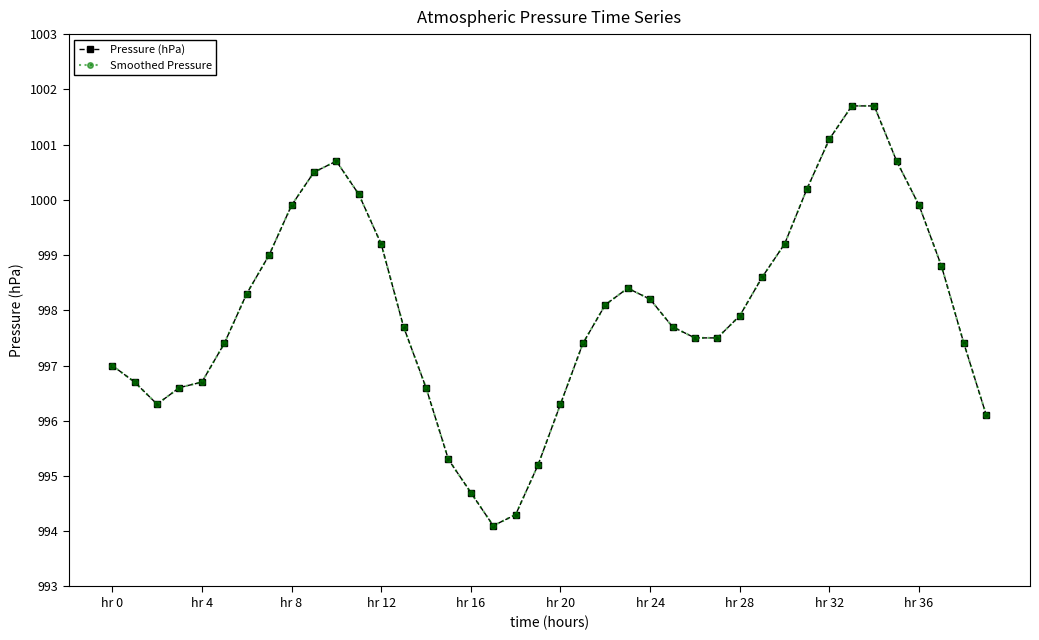

What is the difference between the maximum and minimum values in the Pressure (hPa) series?

7.6